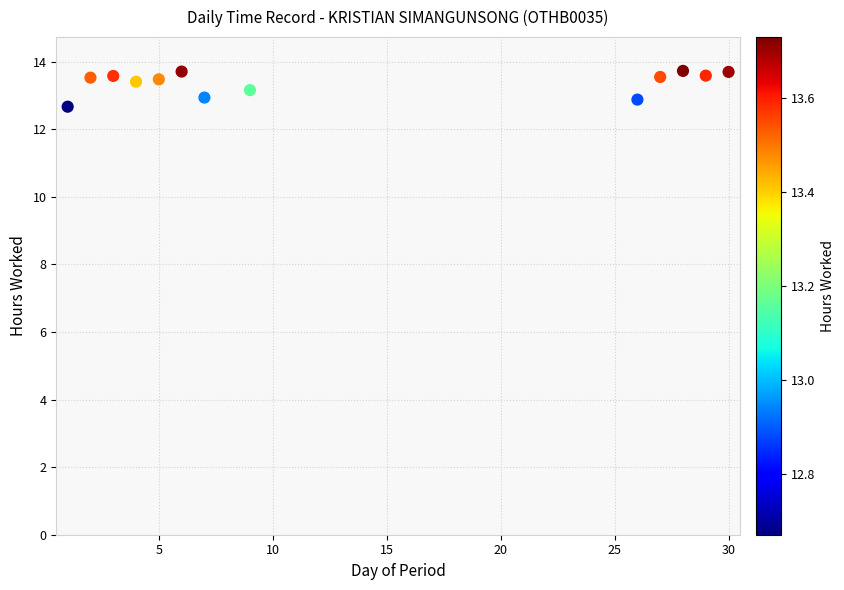

What is the range of X values (max minus min)?

29.0